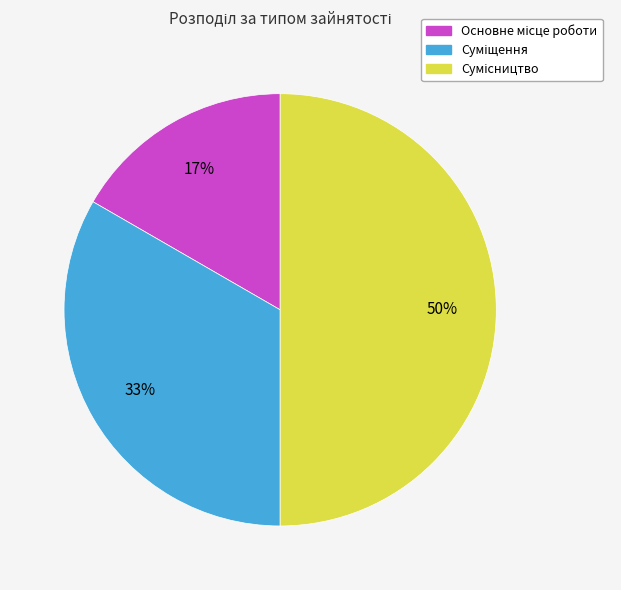

To the nearest percent, what is the difference between the largest and smallest slice percentages?

33%